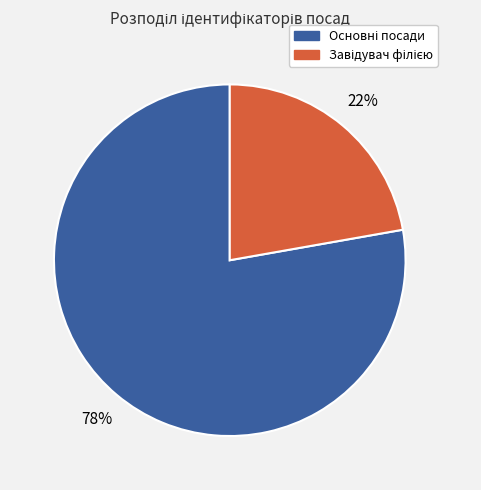

To the nearest percent, what is the difference between the largest and smallest slice percentages?

56%